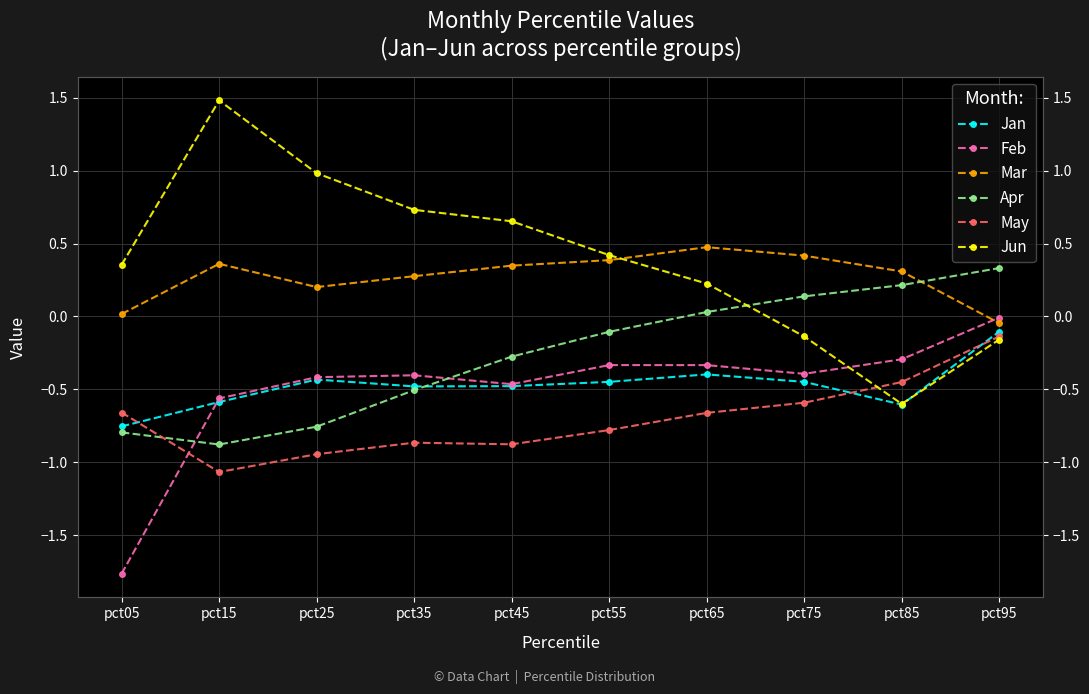

What is the highest value of the May series?

-0.1